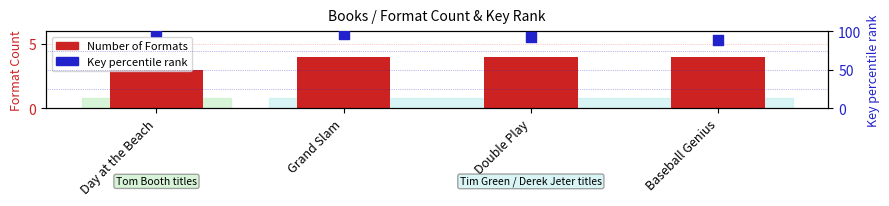

At how many categories does at least one series exceed 92?

3